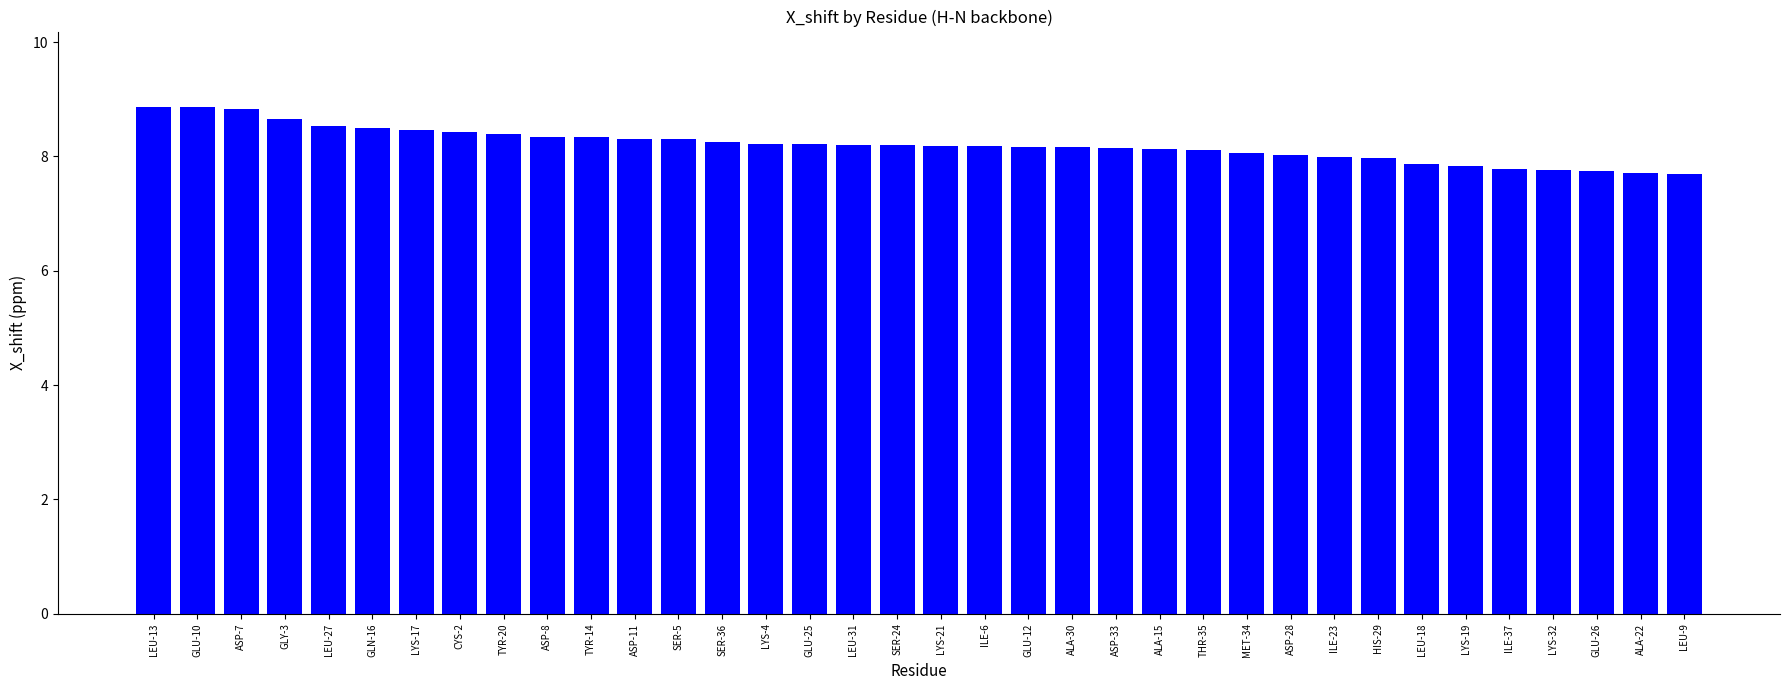

What is the label of the 12th bar from the left?

ASP-11